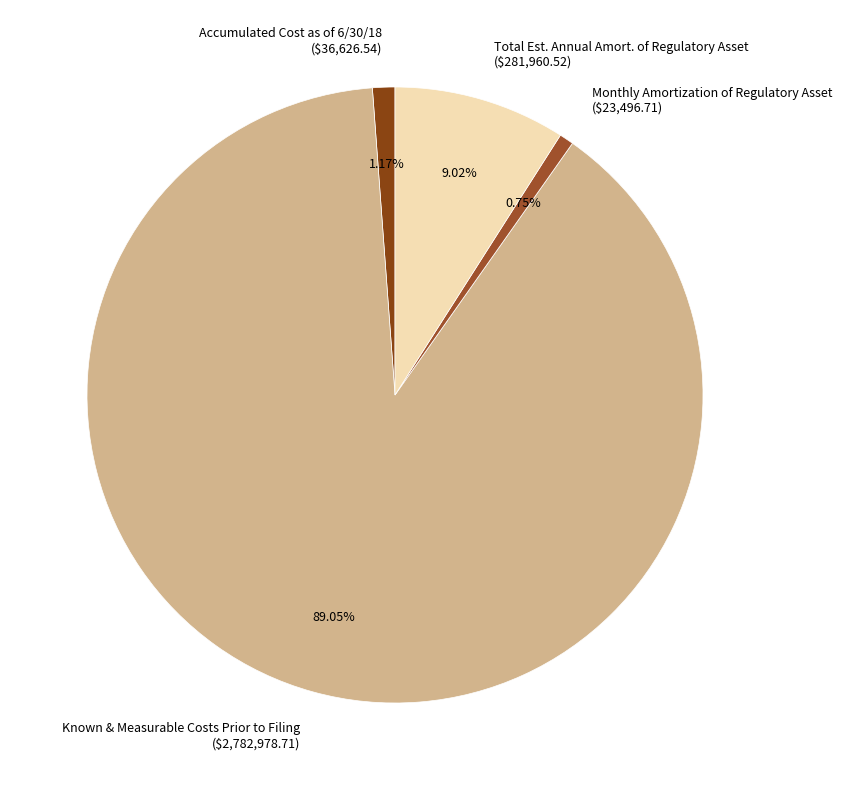

Which slice is the largest?

Known & Measurable Costs Prior to Filing